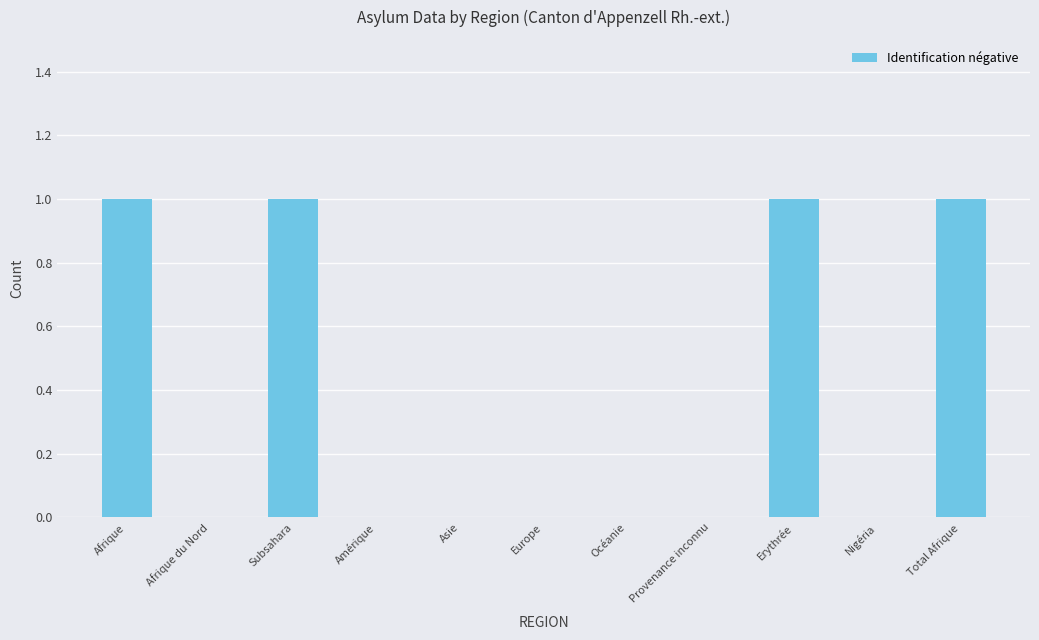

Between Afrique du Nord and Afrique, which is larger?

Afrique